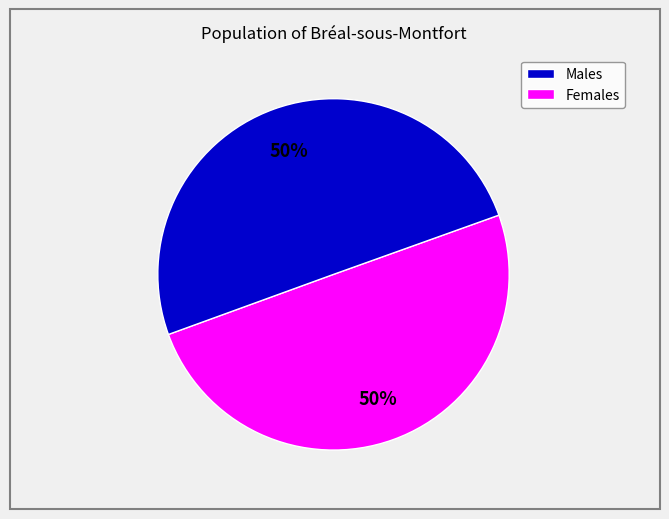

To the nearest percent, what is the average slice percentage?

50%